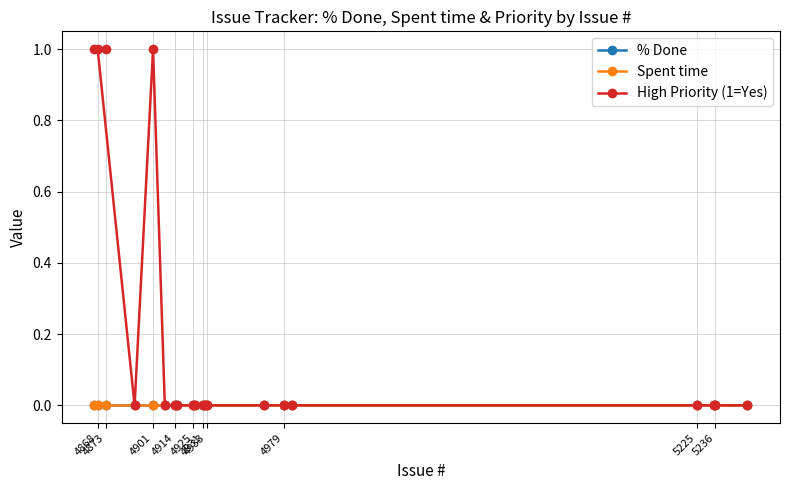

At which category is the sum across all series the highest?

4873